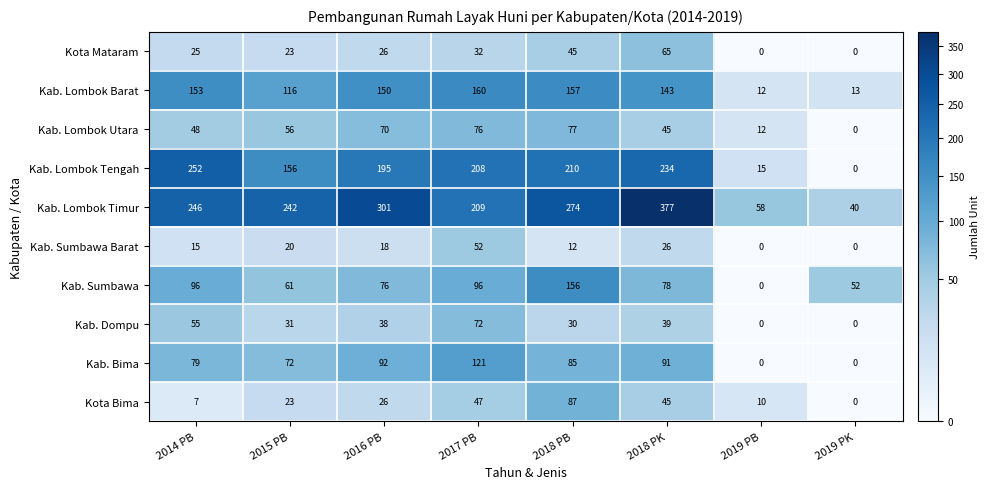

Which series changed the most between 2014 PB and 2015 PB?

Kab. Lombok Tengah